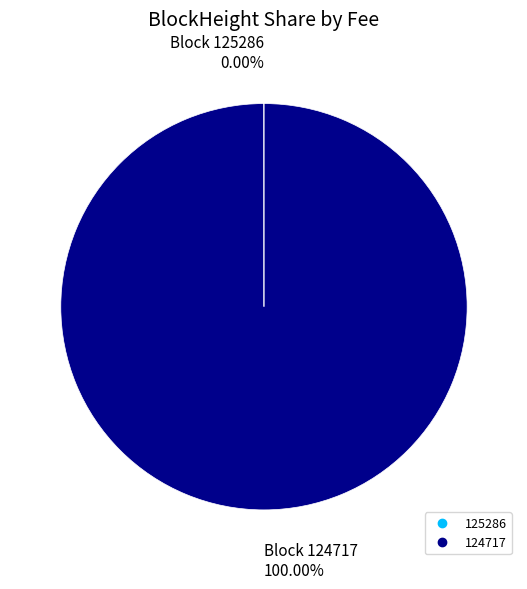

Is there a majority slice in this chart?

Yes